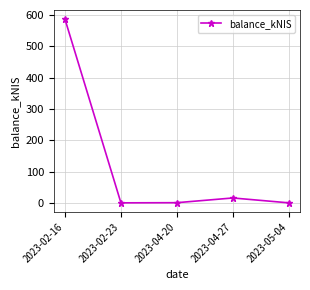

Which label corresponds to the largest value in the chart?

2023-02-16